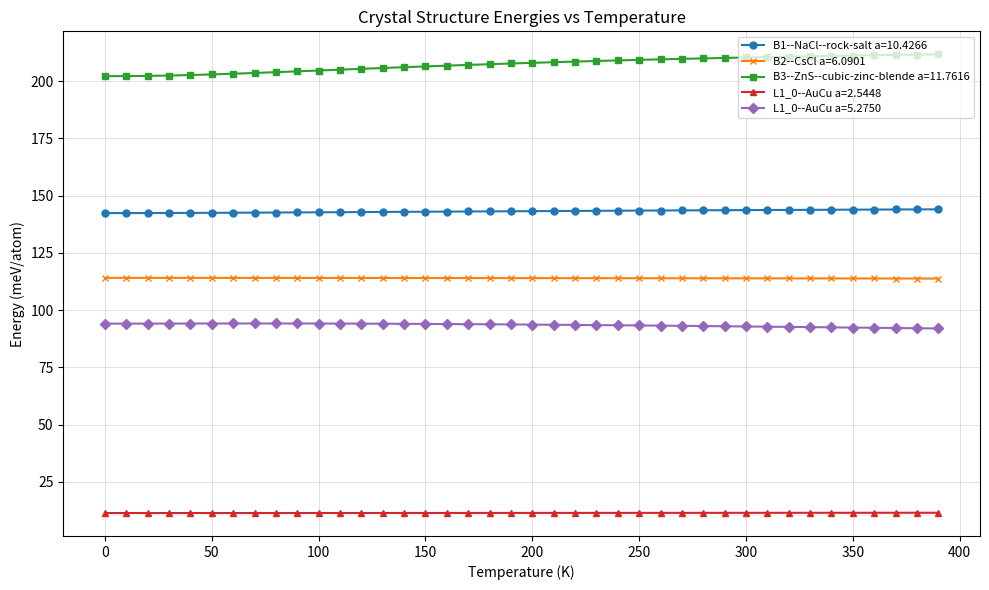

How many categories are shown in the chart?

40